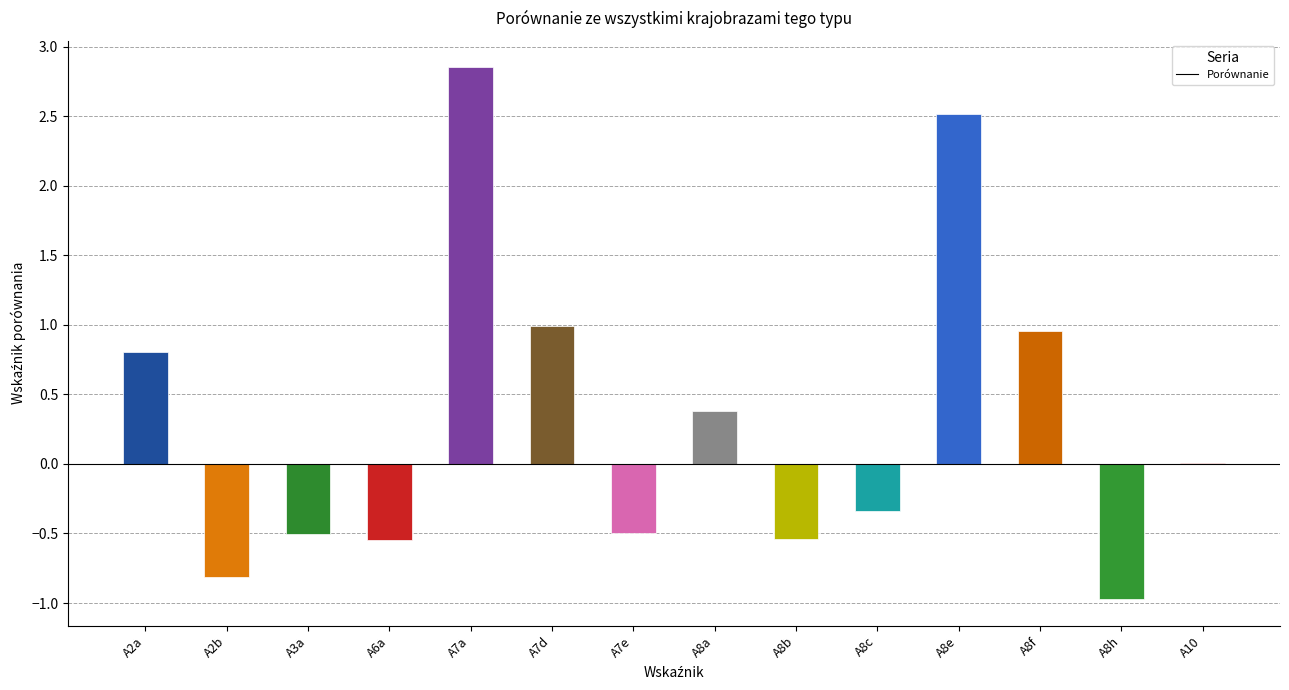

The value at A6a is -0.5. True or false?

True